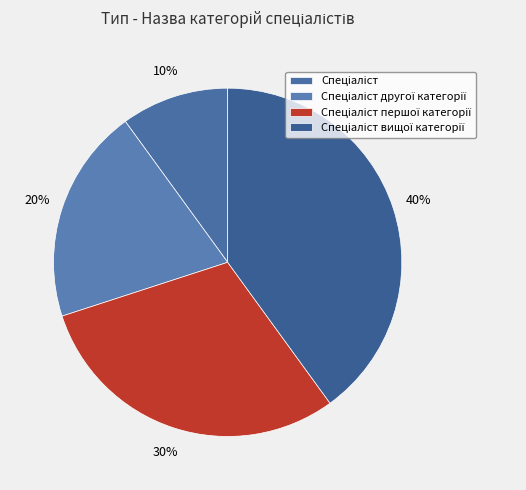

How many slices are in this pie chart?

4